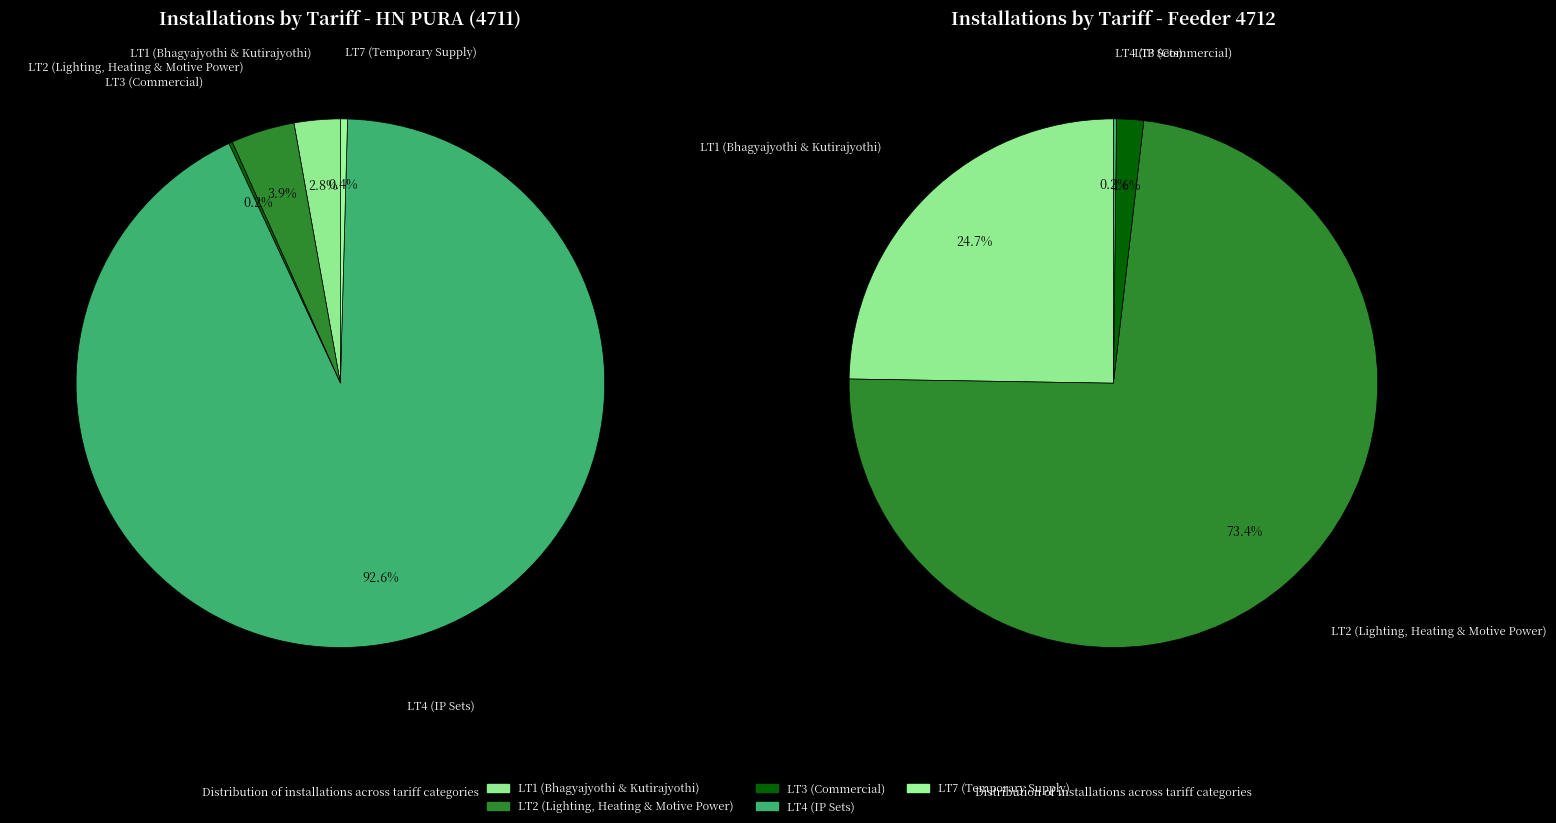

Does HN PURA Feeder account for over 50% of the chart?

No